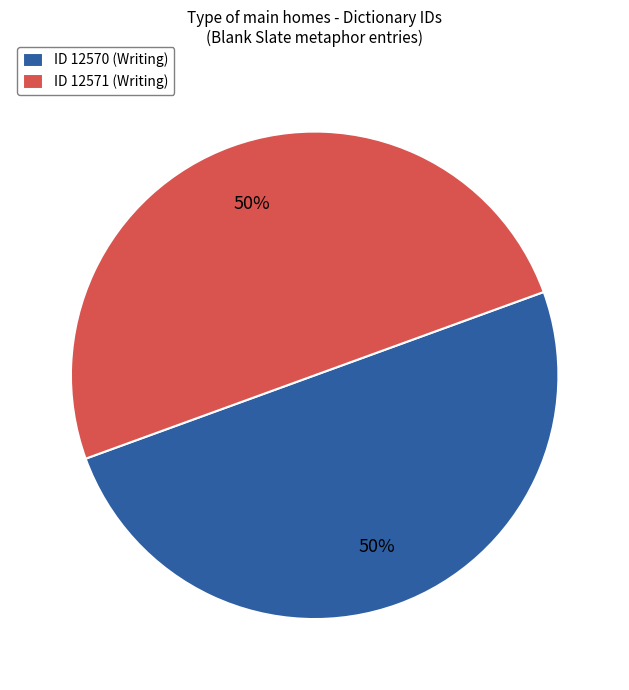

True or false: ID 12571 (Writing) accounts for 50% of the total.

True